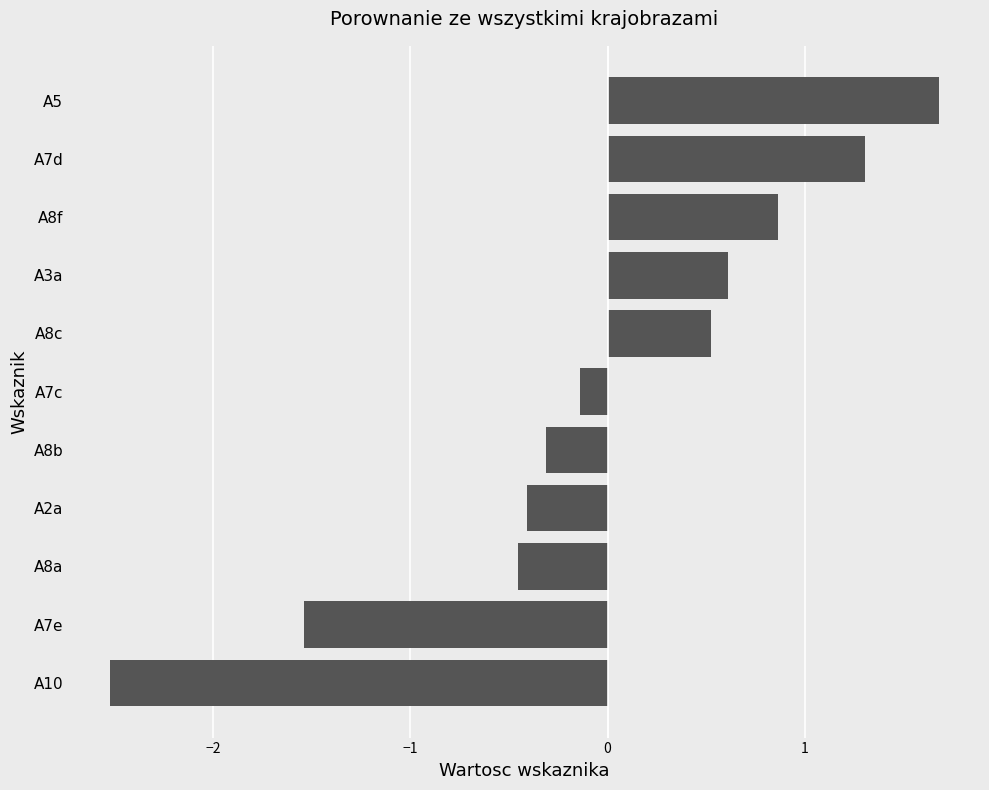

Reading bottom to top, what are all the values shown in this chart?

-2.5	-1.5	-0.5	-0.4	-0.3	-0.1	0.5	0.6	0.9	1.3	1.7